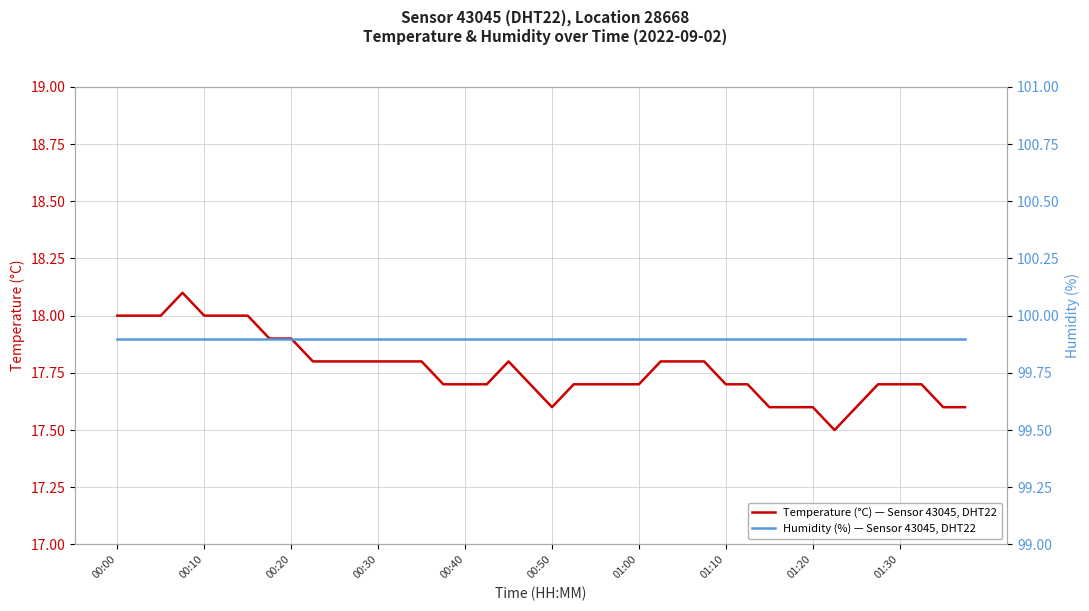

In Temperature (°C) — Sensor 43045, DHT22, how many points are lower than both neighbors (excluding endpoints)?

2